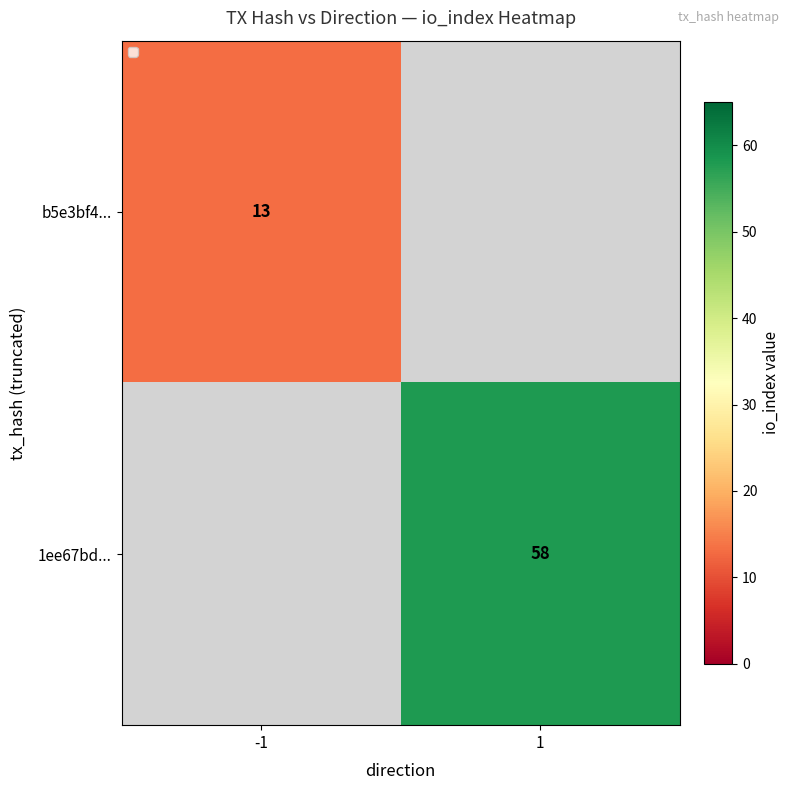

True or false: 1ee67bd... has a value of 93 at 1.

False